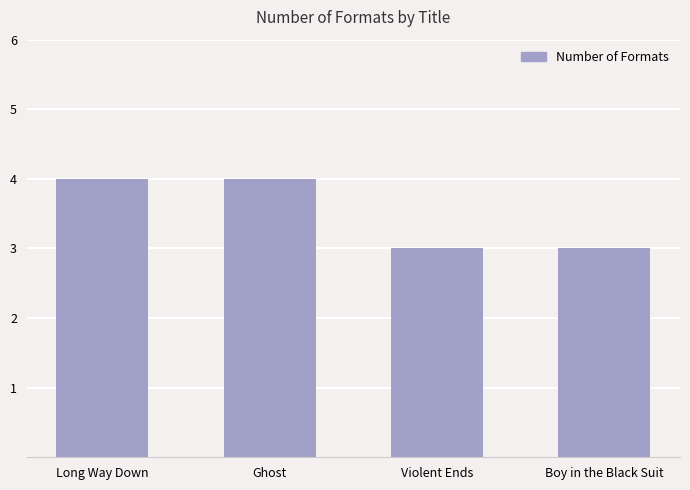

Is it true that the value at Ghost is 4?

True